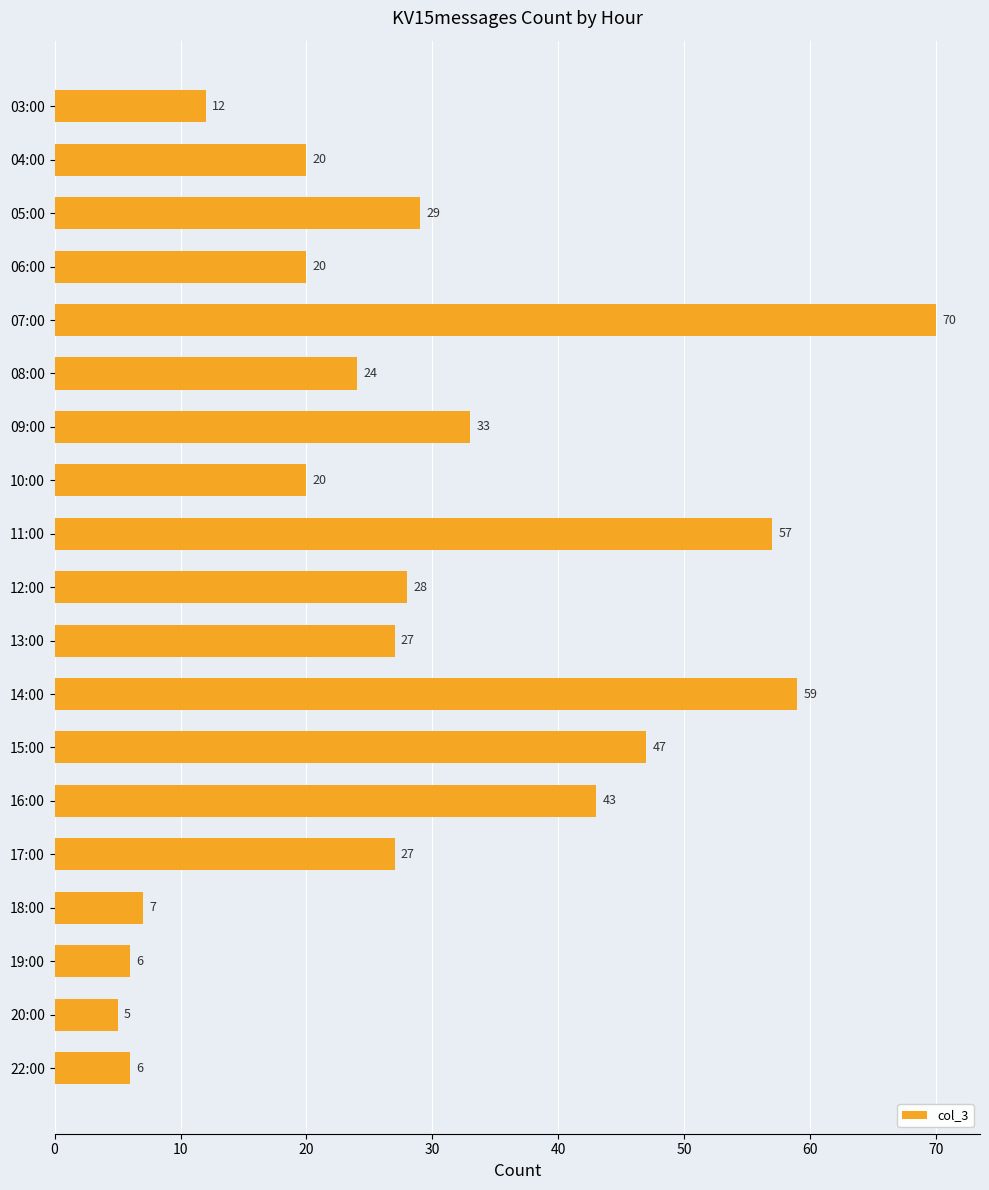

What is the label of the 7th bar from the bottom?

15:00